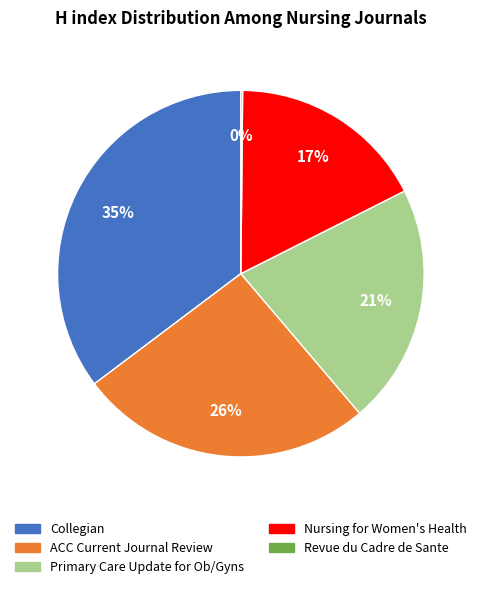

What percentage is the ACC Current Journal Review slice, to the nearest percent?

26%